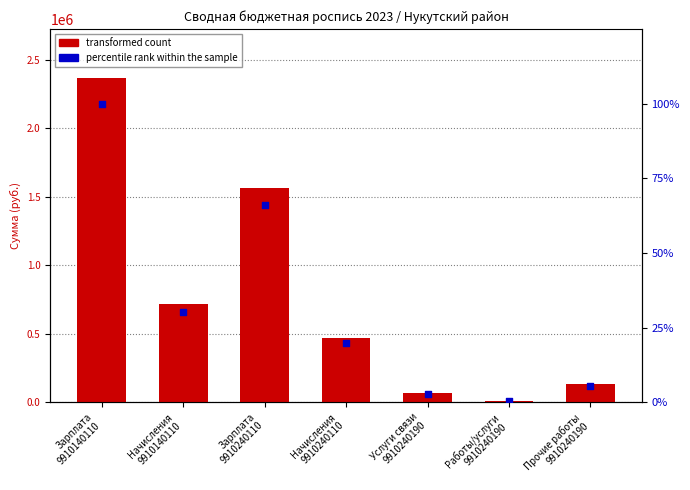

Which series reaches the maximum Y coordinate?

transformed count